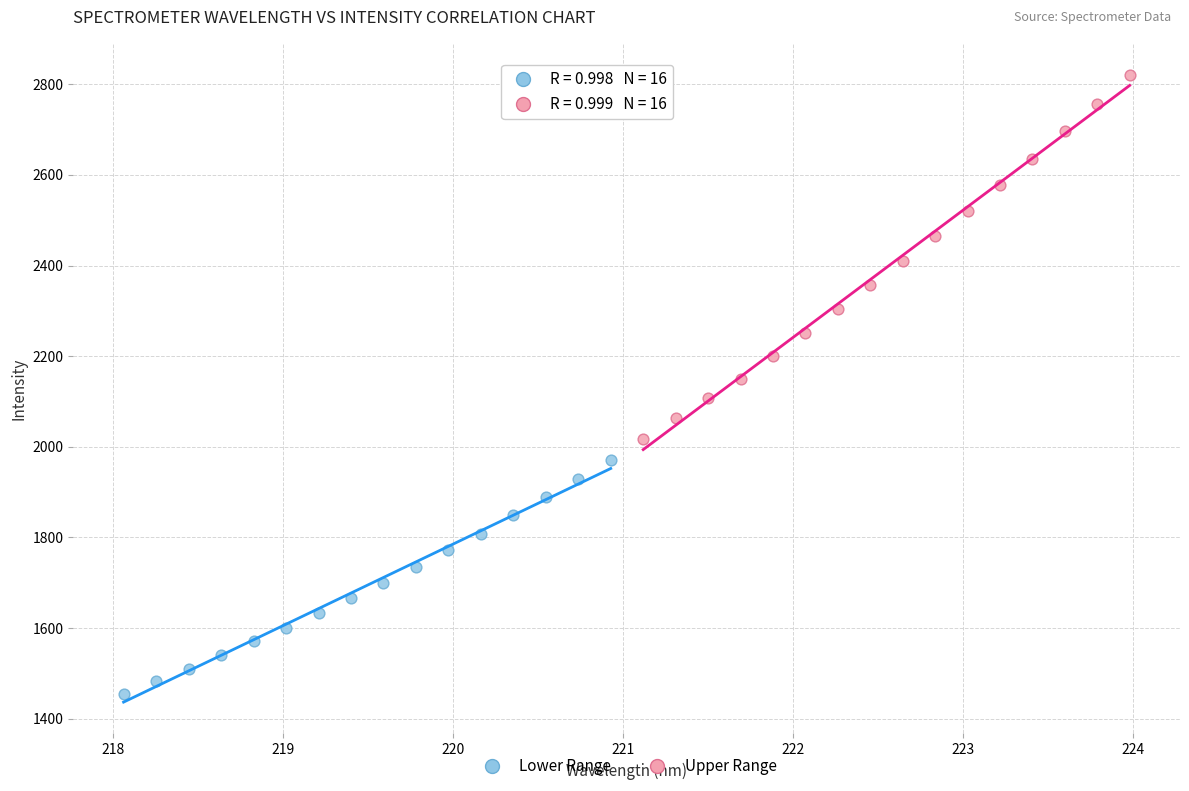

Which series has the widest spread of Y values?

Upper Range